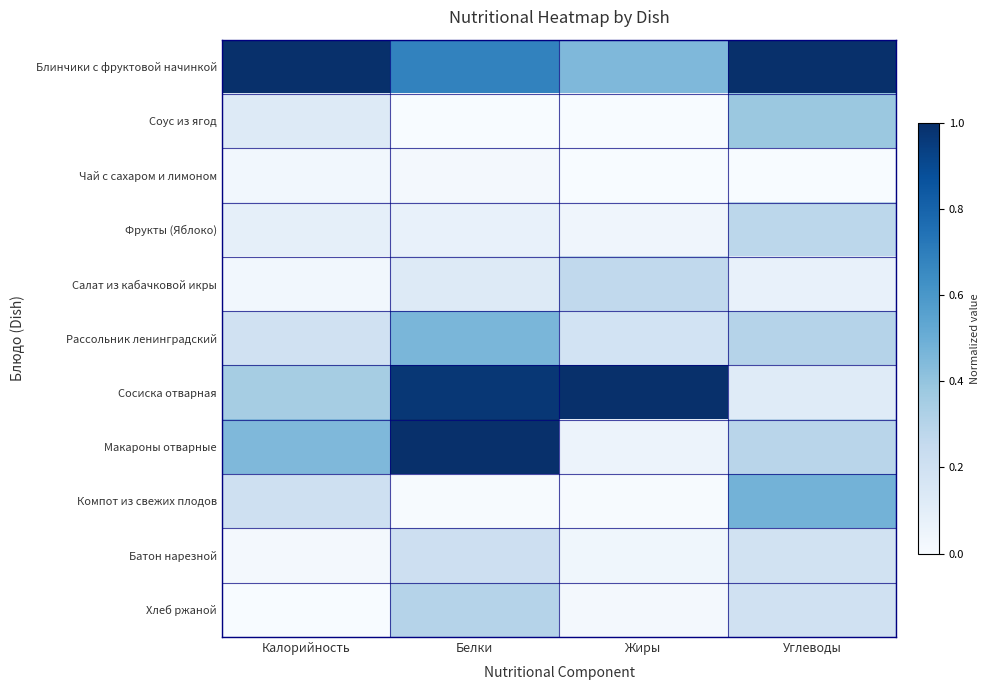

List the series in order of their peak value, lowest first.

Чай с сахаром и лимоном, Батон нарезной, Салат из кабачковой икры, Фрукты (Яблоко), Хлеб ржаной, Соус из ягод, Рассольник ленинградский, Компот из свежих плодов, Блинчики с фруктовой начинкой, Сосиска отварная, Макароны отварные